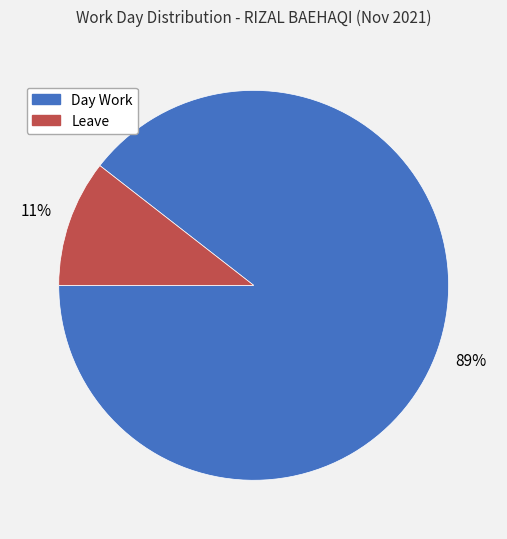

What percentage is the Leave slice, to the nearest percent?

11%